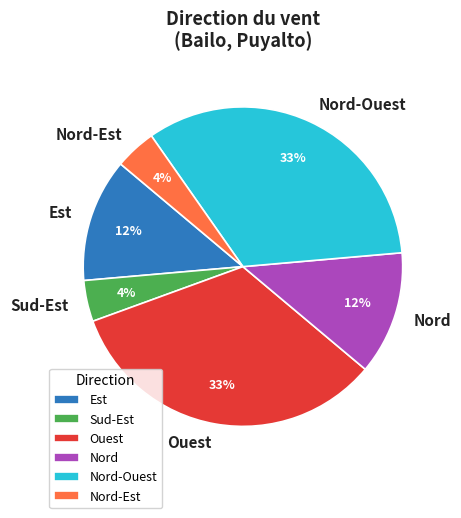

What percentage is the Nord-Est slice, to the nearest percent?

4%